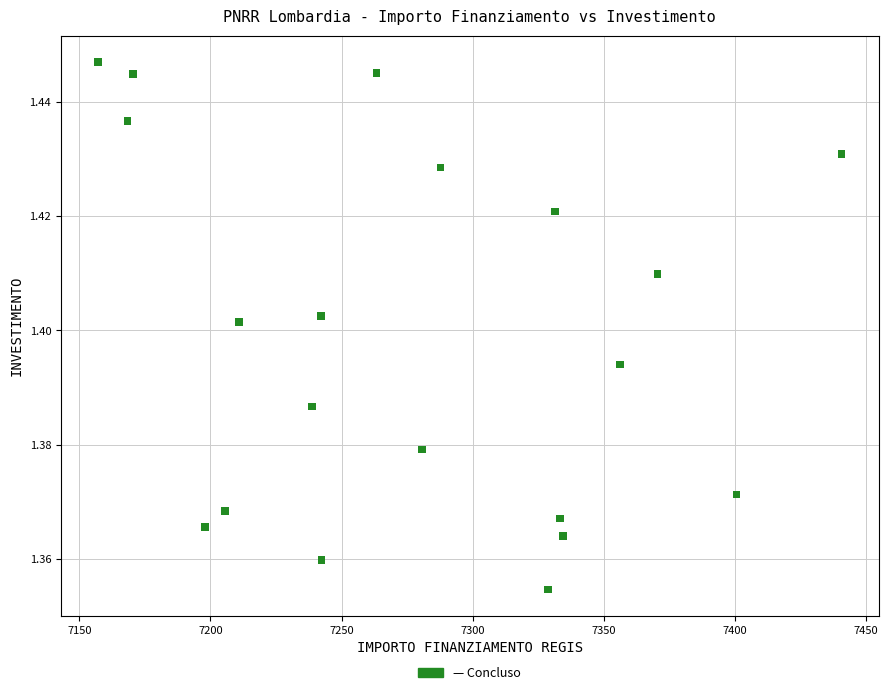

What is the range of X values (max minus min)?

283.5